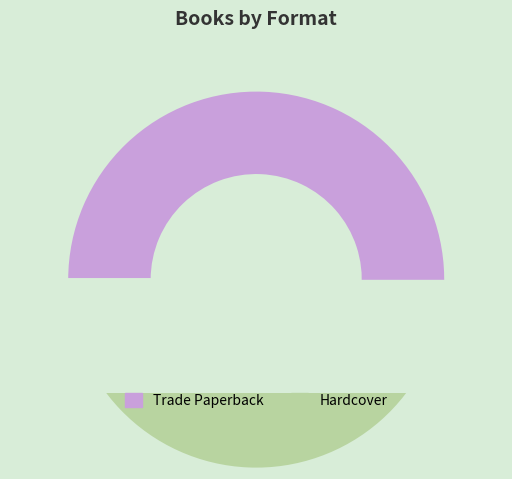

The Trade Paperback slice represents 24% of the pie. True or false?

False